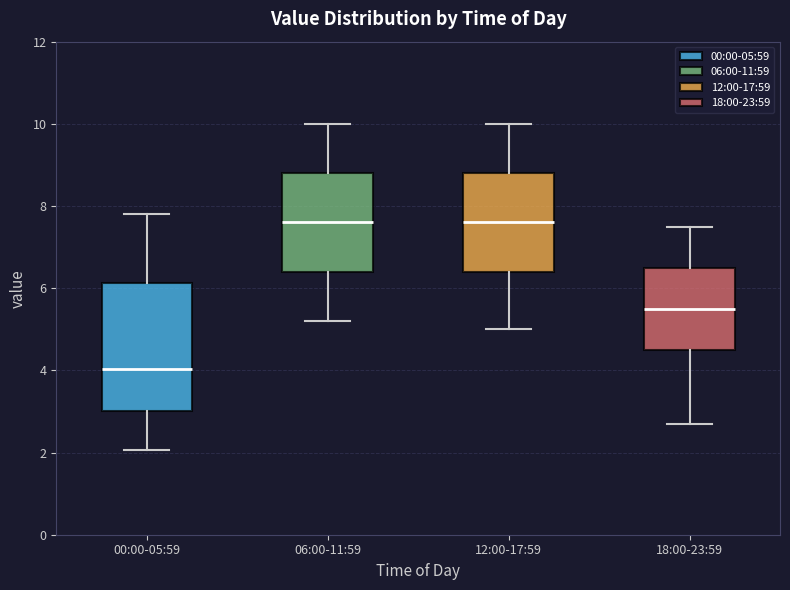

Which box is the tallest, from its lower edge to its upper edge?

00:00-05:59